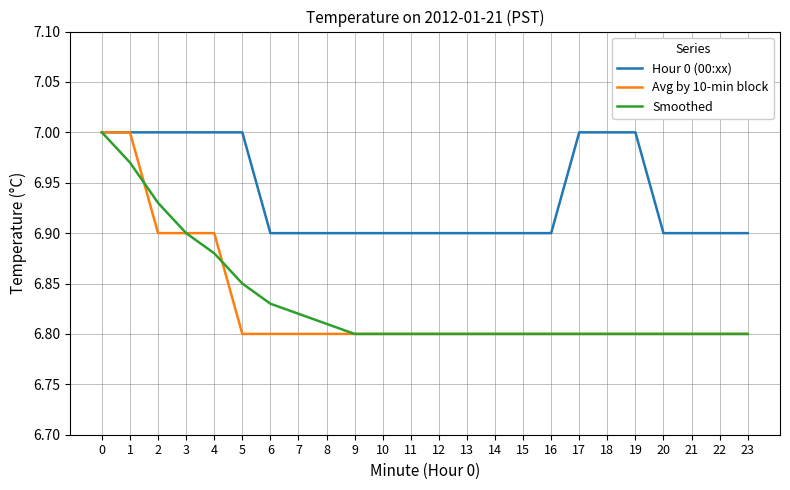

What are all the series names shown in the legend?

Hour 0 (00:xx), Avg by 10-min block, Smoothed